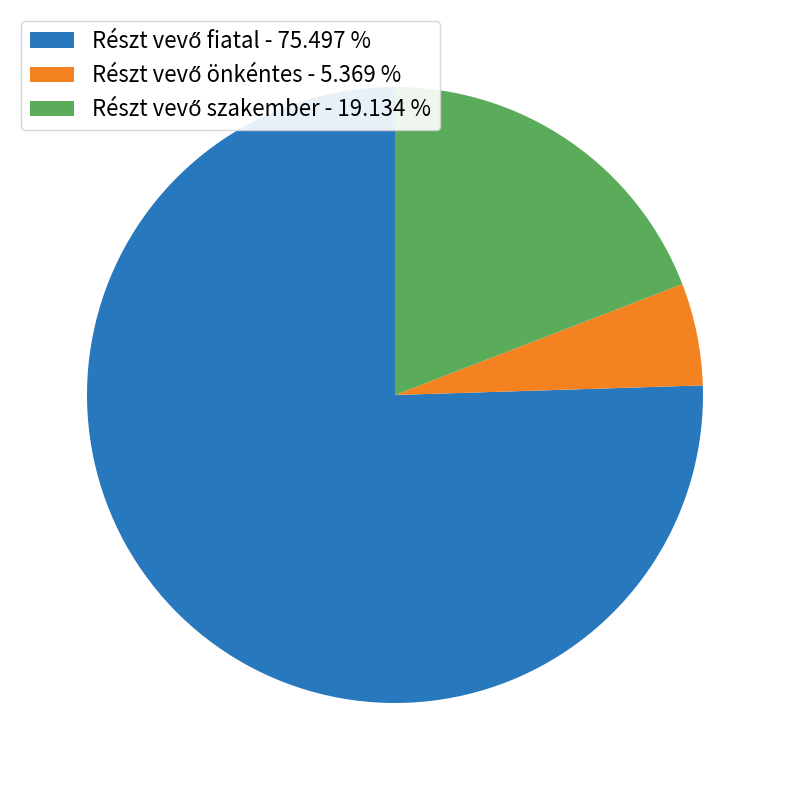

Is there any slice that represents more than half of the pie?

Yes